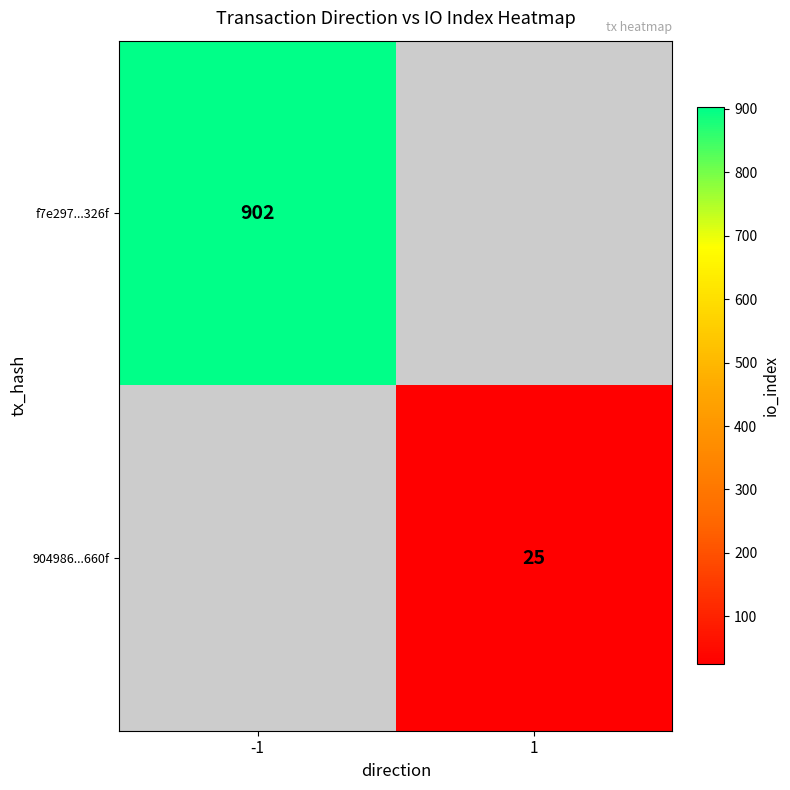

Is it true that f7e297...326f equals 902 at -1?

True